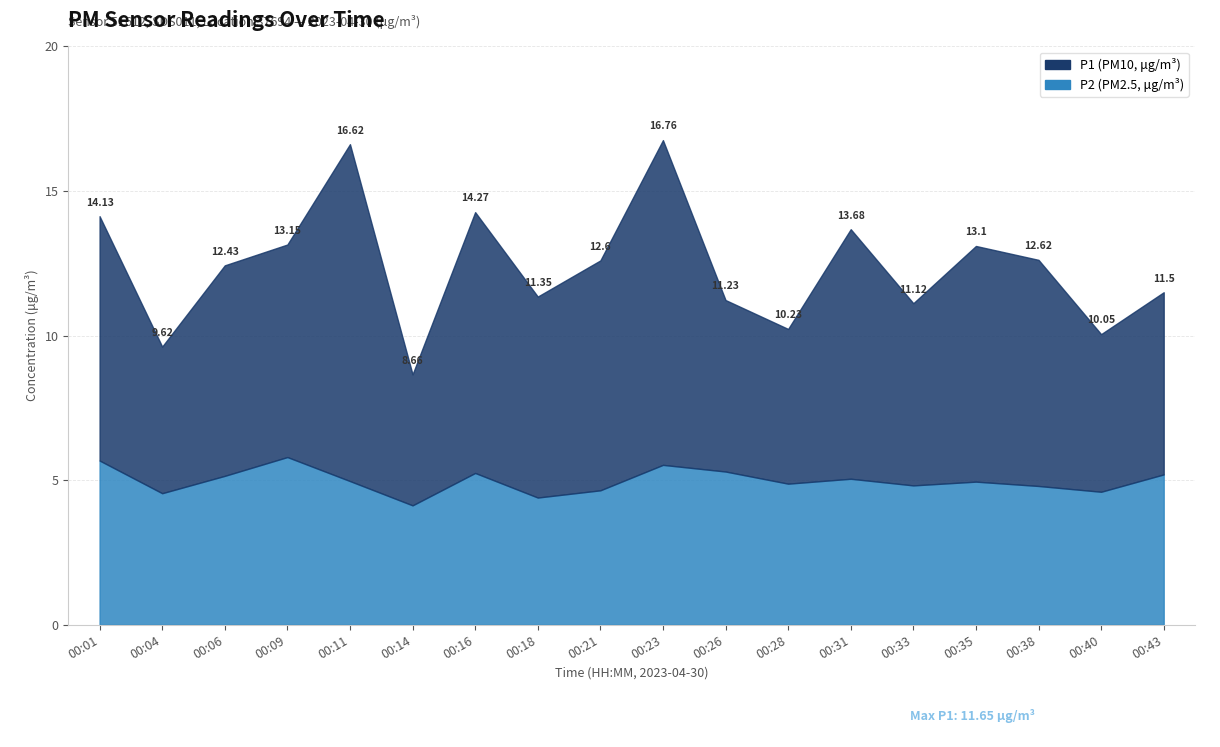

Which category has the lowest value in the P2 series?

00:14